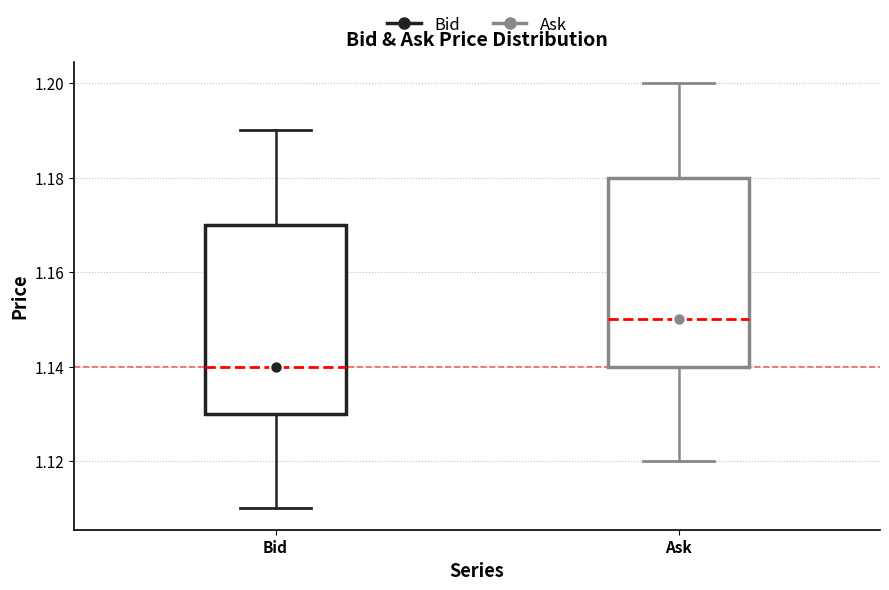

Which box's median line is the lowest?

Bid